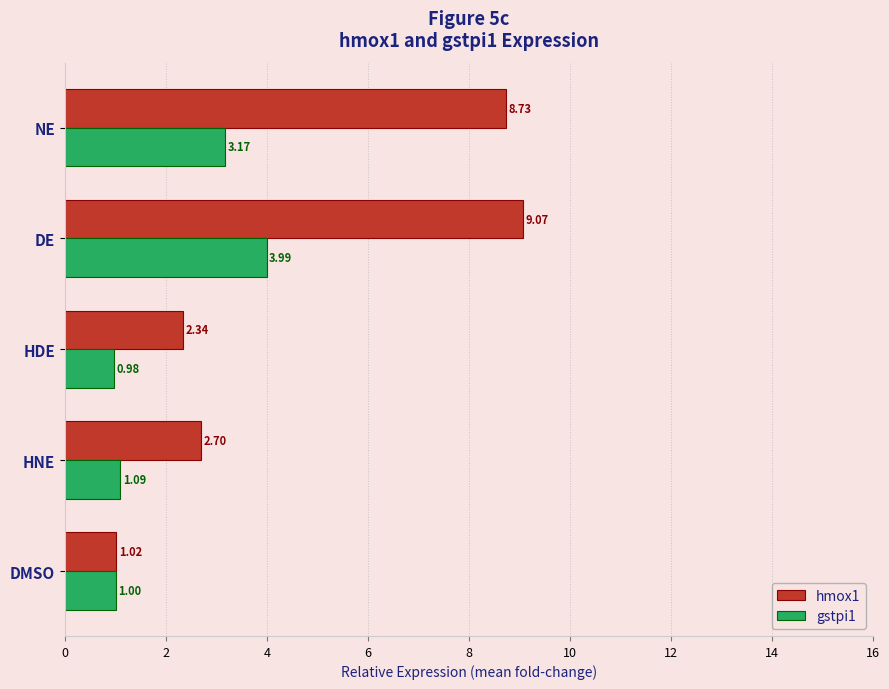

How many categories are shown in the chart?

5